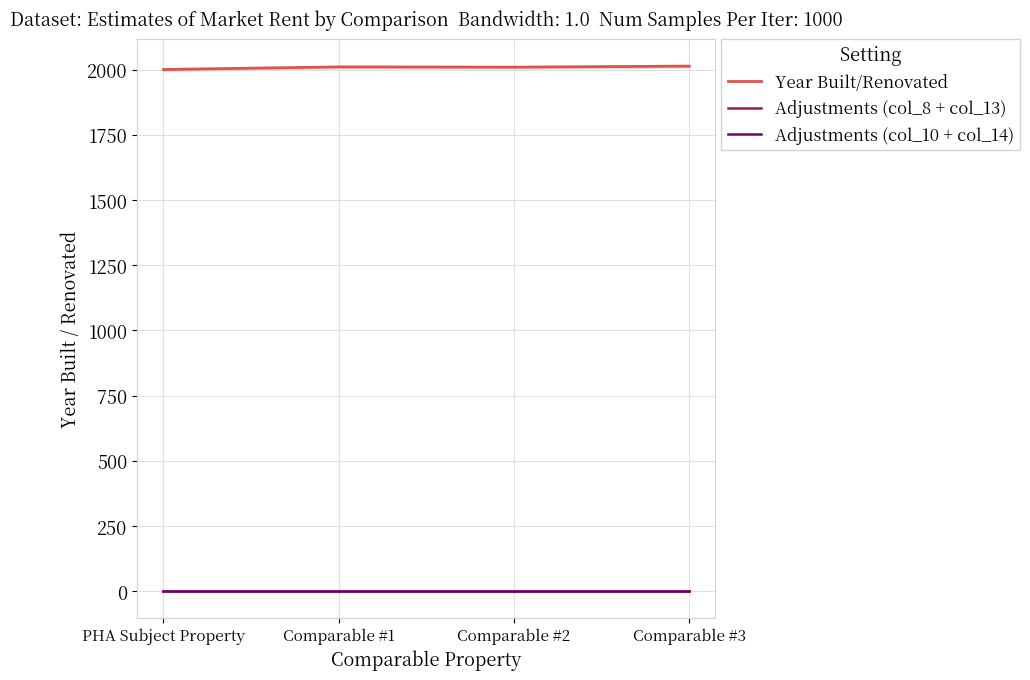

Which label corresponds to the smallest value in the chart?

PHA Subject Property